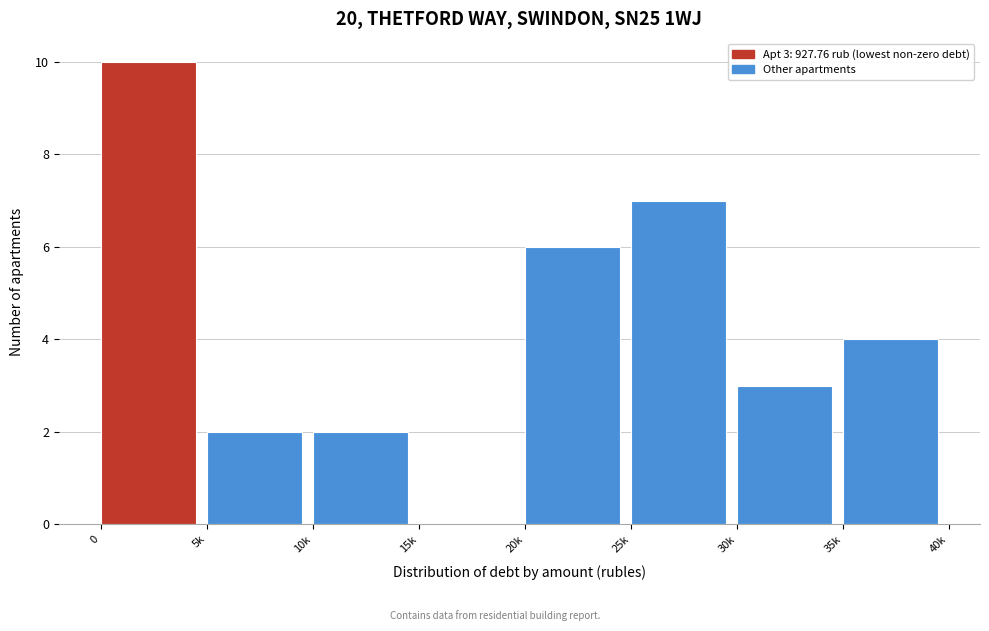

Reading left to right, what are all the values shown in this chart?

0=10	5k=2	10k=2	15k=0	20k=6	25k=7	30k=3	35k=4